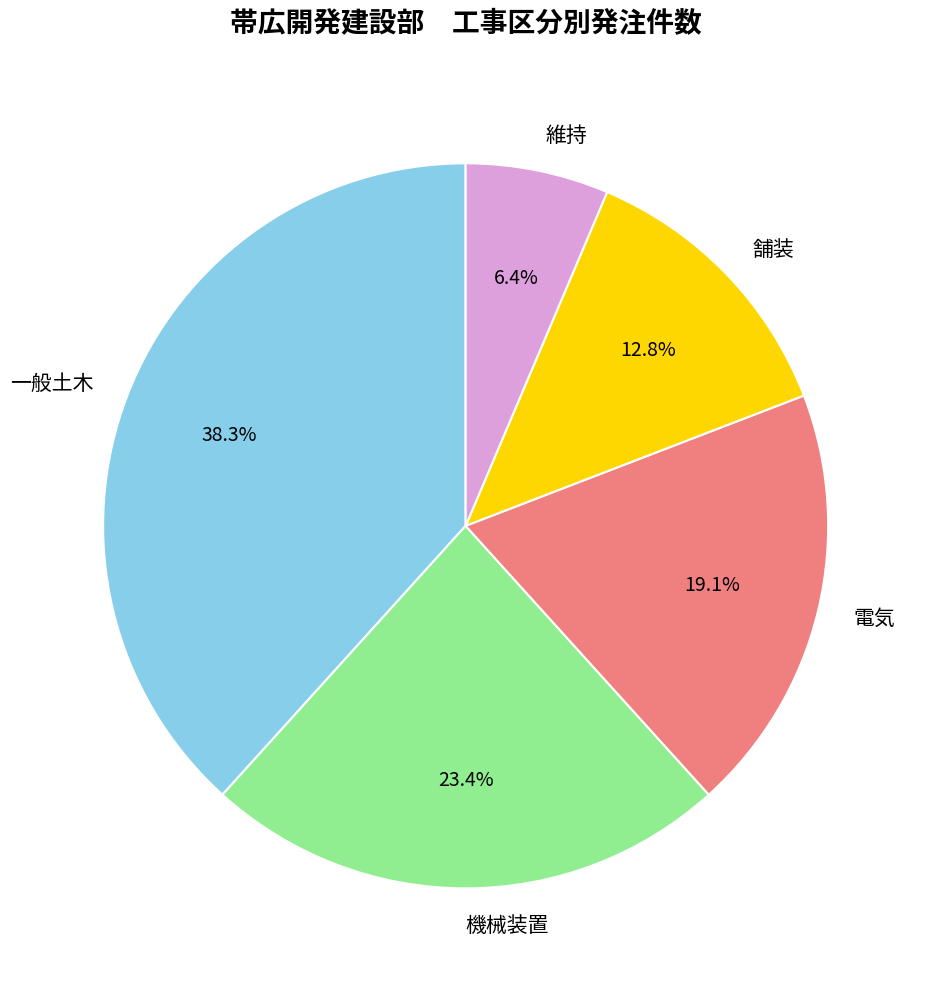

Count the number of slices in the pie.

5